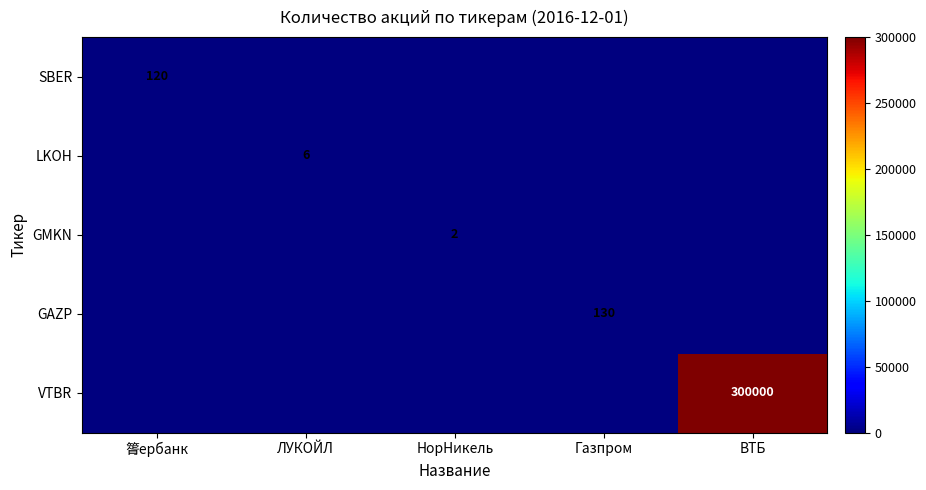

How many series are shown in this chart?

5